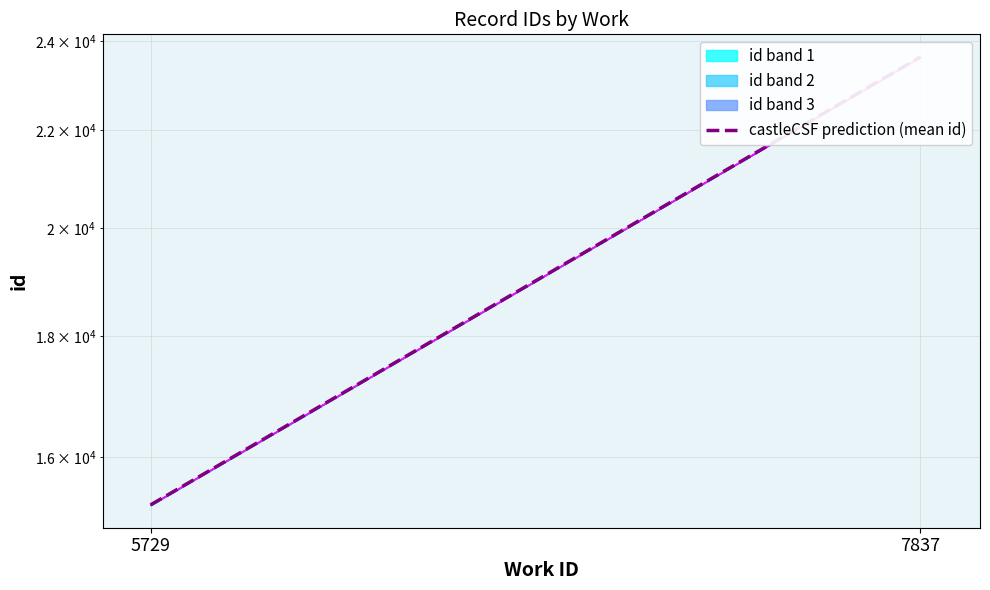

What is the average value?

19454.0